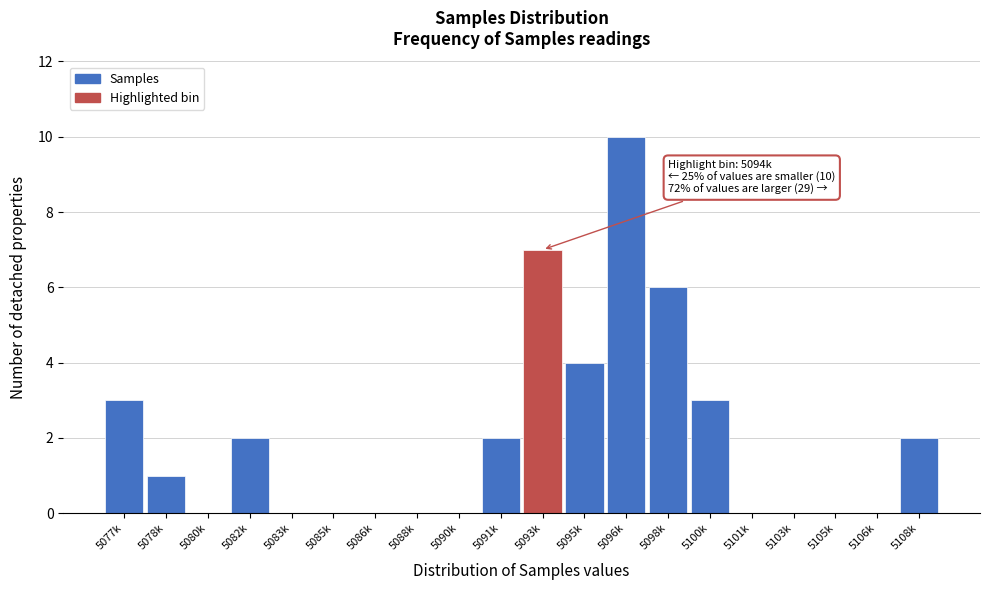

Reading left to right, list all the values displayed in this chart.

5077k=3	5078k=1	5080k=0	5082k=2	5083k=0	5085k=0	5086k=0	5088k=0	5090k=0	5091k=2	5093k=7	5095k=4	5096k=10	5098k=6	5100k=3	5101k=0	5103k=0	5105k=0	5106k=0	5108k=2